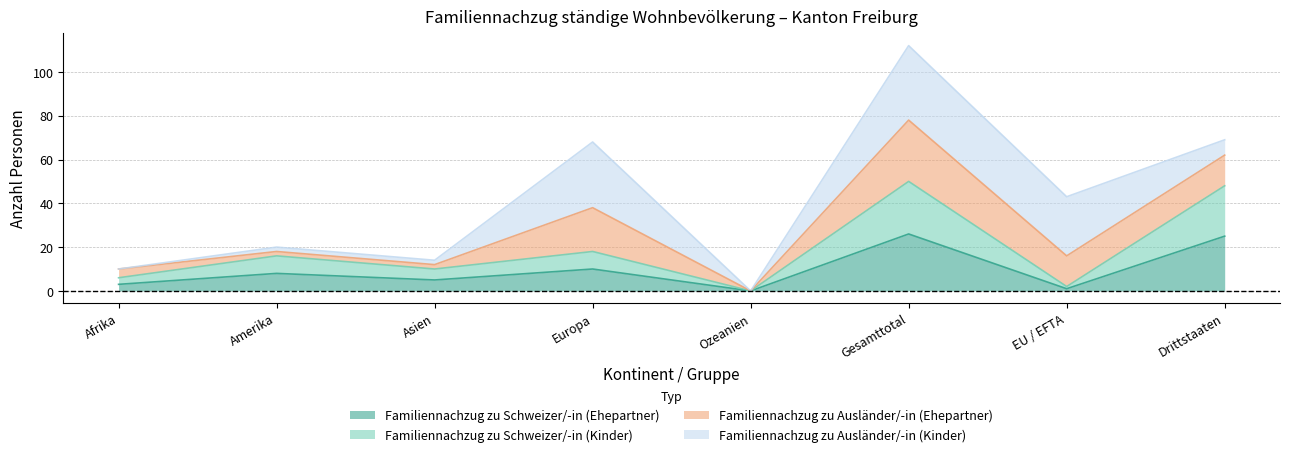

At which category is the sum across all series the highest?

Gesamttotal